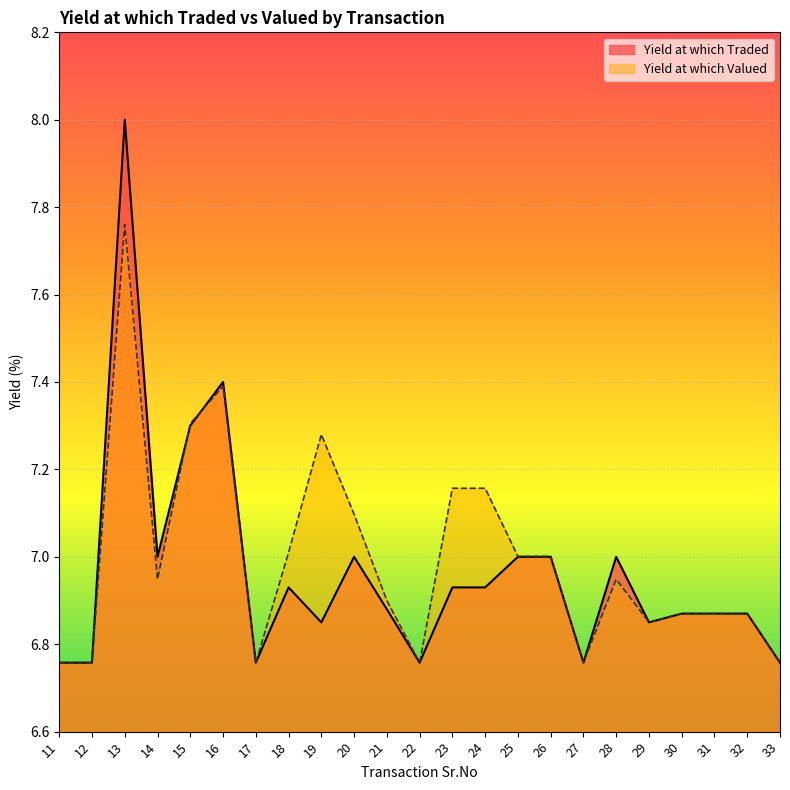

Reading right to left, extract all data points from this chart.

Yield at which Traded: 33=6.8	32=6.9	31=6.9	30=6.9	29=6.8	28=7.0	27=6.8	26=7.0	25=7.0	24=6.9	23=6.9	22=6.8	21=6.9	20=7.0	19=6.8	18=6.9	17=6.8	16=7.4	15=7.3	14=7.0	13=8.0	12=6.8	11=6.8
Yield at which Valued: 33=6.8	32=6.9	31=6.9	30=6.9	29=6.8	28=6.9	27=6.8	26=7.0	25=7.0	24=7.2	23=7.2	22=6.8	21=6.9	20=7.1	19=7.3	18=7.0	17=6.8	16=7.4	15=7.3	14=6.9	13=7.8	12=6.8	11=6.8